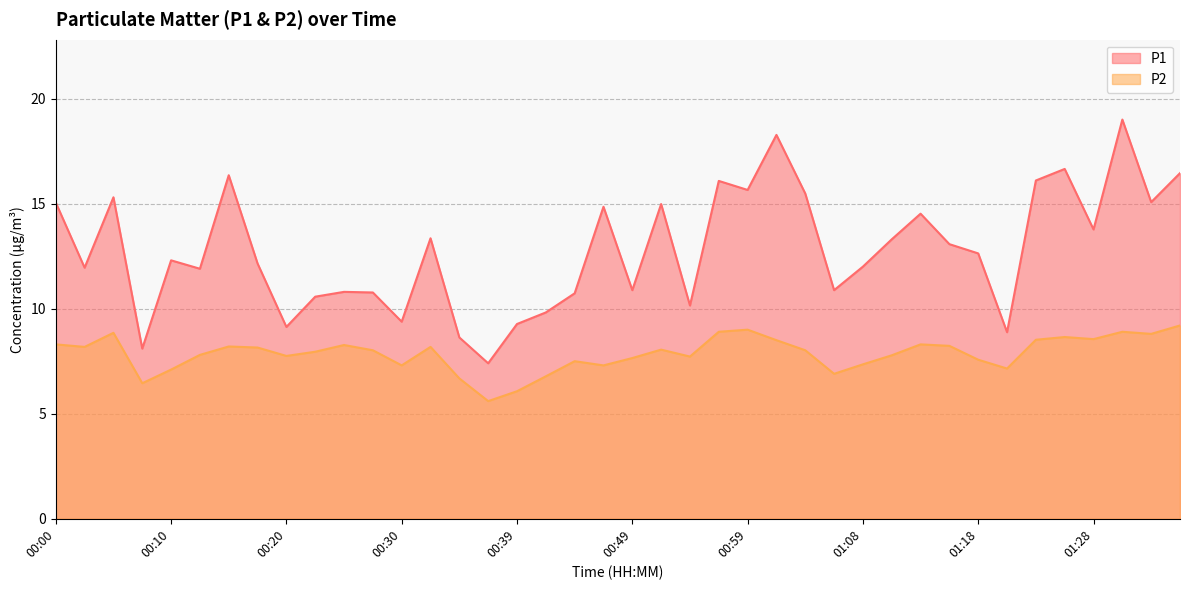

What is the approximate value of P2 at 35?

8.7